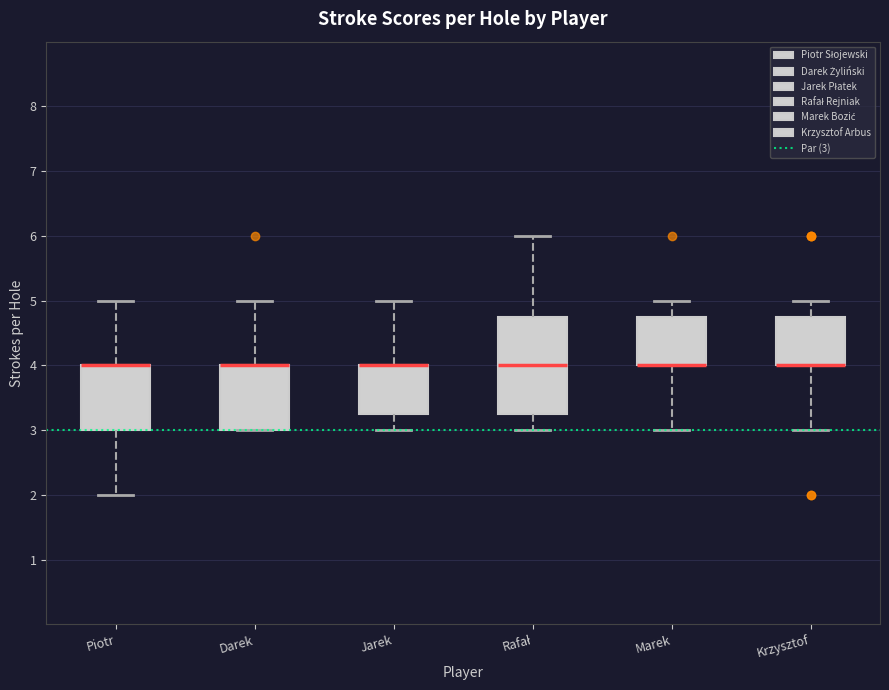

Reading left to right, read every box against the y-axis: the position of its median line, the range the box covers, and the ends of its whiskers. The values are not printed on the chart, so give them approximately, as read against the axis.

Piotr: median 4.0 (drawn on the box's upper edge), box 3.0 to 4.0, whiskers 2.0 to 5.0
Darek: median 4.0 (drawn on the box's upper edge), box 3.0 to 4.0, whiskers 3.0 to 5.0
Jarek: median 4.0 (drawn on the box's upper edge), box 3.3 to 4.0, whiskers 3.0 to 5.0
Rafał: median 4.0, box 3.3 to 4.8, whiskers 3.0 to 6.0
Marek: median 4.0 (drawn on the box's lower edge), box 4.0 to 4.8, whiskers 3.0 to 5.0
Krzysztof: median 4.0 (drawn on the box's lower edge), box 4.0 to 4.8, whiskers 3.0 to 5.0